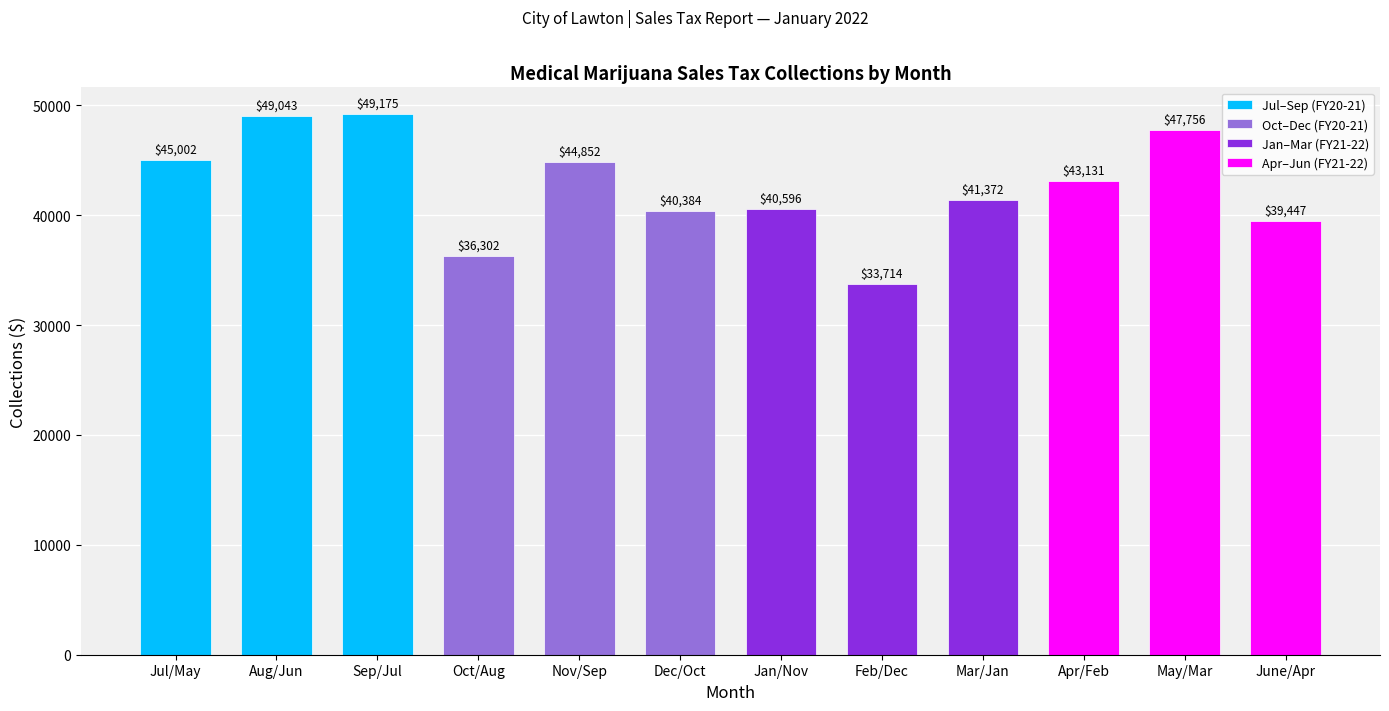

Does the chart contain stacked bars?

No